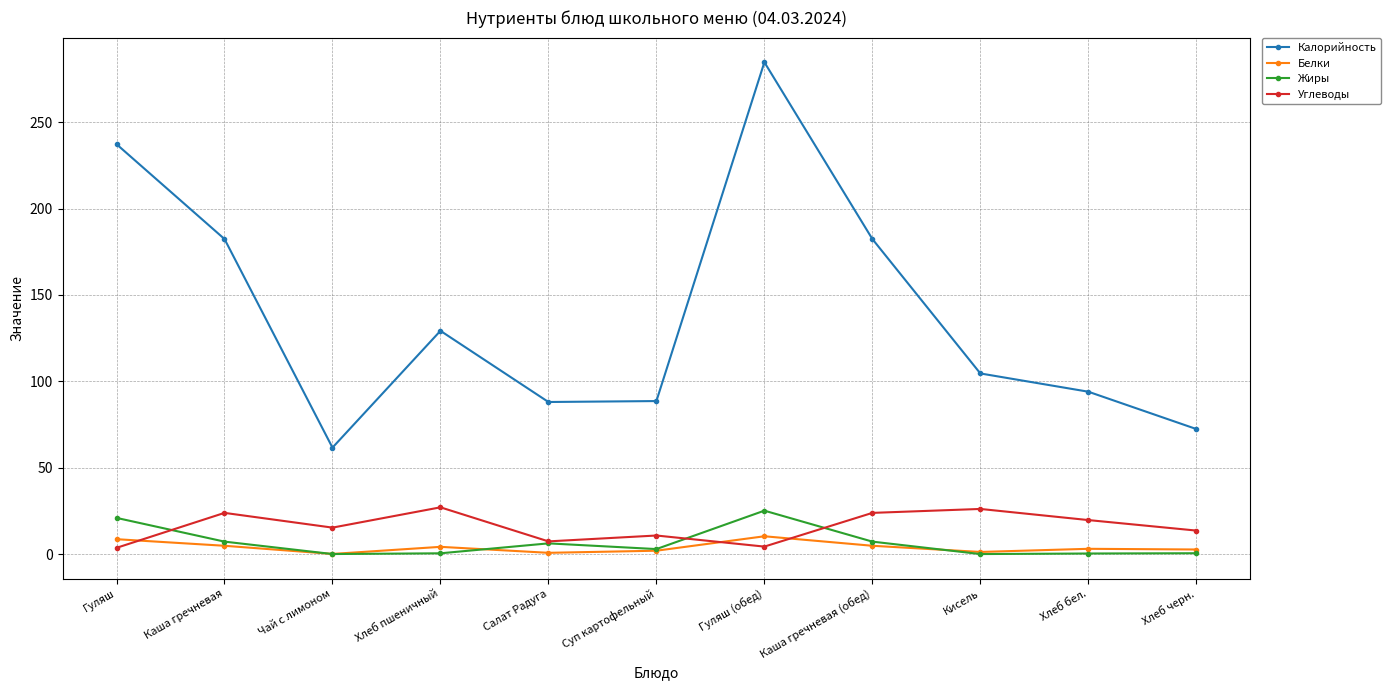

True or false: Калорийность and Жиры intersect in this chart.

False